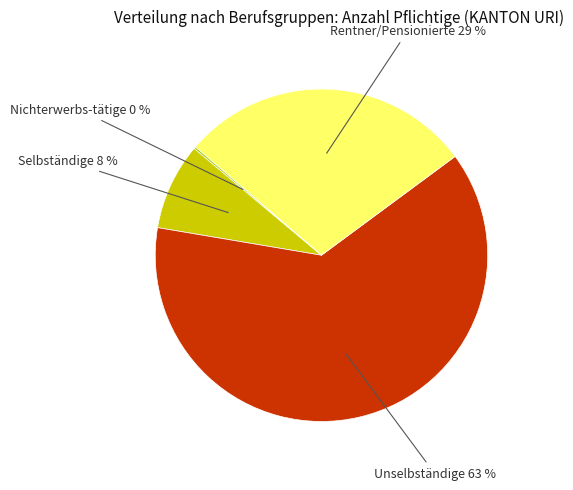

Which has a higher value, Unselbständige or Rentner/Pensionierte?

Unselbständige